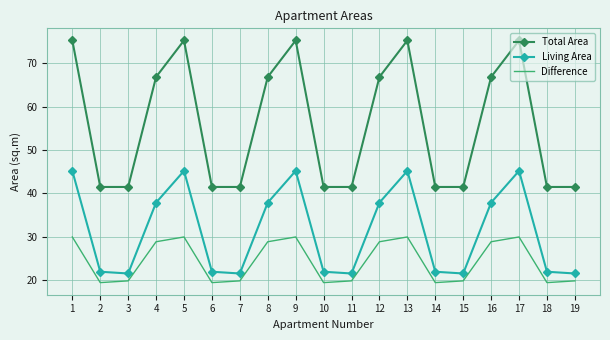

Rank the series at 15 from lowest to highest value.

Difference, Living Area, Total Area